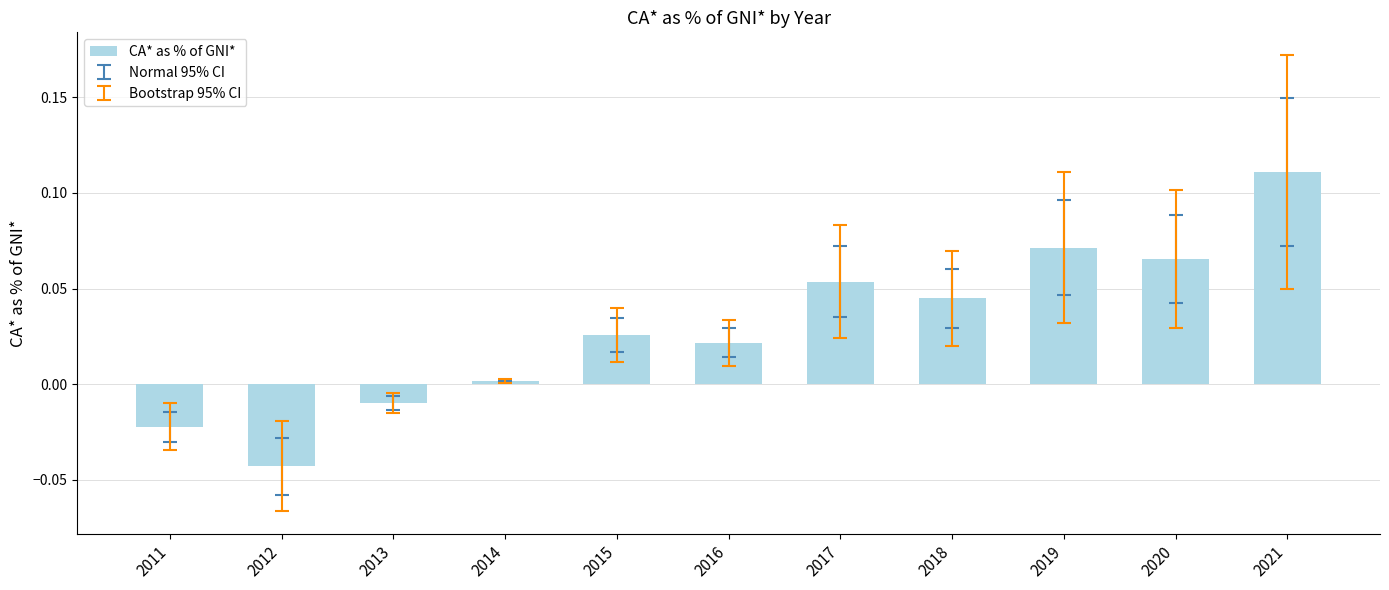

Rank the categories by value from highest to lowest.

2021, 2019, 2020, 2017, 2018, 2015, 2016, 2014, 2013, 2011, 2012